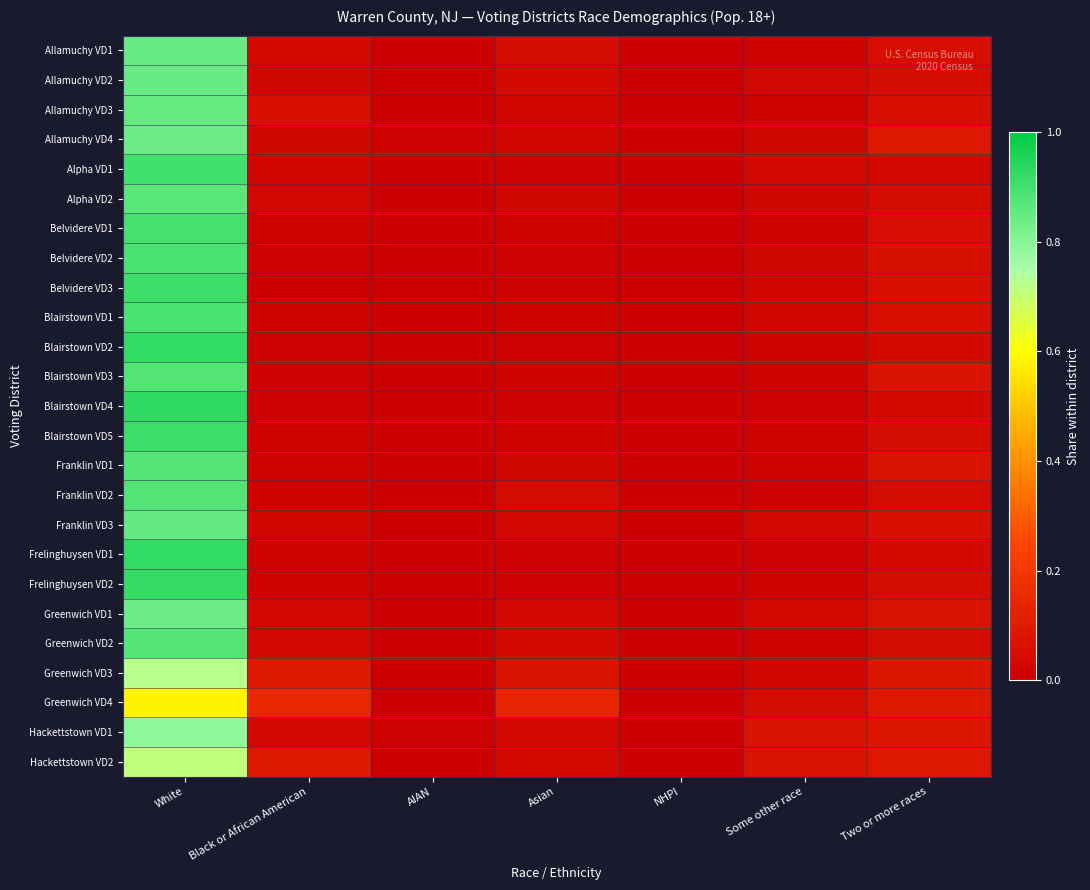

Reading left to right, list all the values displayed in this chart.

Allamuchy VD1: White=0.8	Black or African American=0.0	AIAN=0.0	Asian=0.0	NHPI=0.0	Some other race=0.0	Two or more races=0.1
Allamuchy VD2: White=0.8	Black or African American=0.0	AIAN=0.0	Asian=0.0	NHPI=0.0	Some other race=0.0	Two or more races=0.1
Allamuchy VD3: White=0.8	Black or African American=0.1	AIAN=0.0	Asian=0.0	NHPI=0.0	Some other race=0.0	Two or more races=0.1
Allamuchy VD4: White=0.8	Black or African American=0.0	AIAN=0.0	Asian=0.0	NHPI=0.0	Some other race=0.0	Two or more races=0.1
Alpha VD1: White=0.9	Black or African American=0.0	AIAN=0.0	Asian=0.0	NHPI=0.0	Some other race=0.0	Two or more races=0.0
Alpha VD2: White=0.9	Black or African American=0.0	AIAN=0.0	Asian=0.0	NHPI=0.0	Some other race=0.0	Two or more races=0.0
Belvidere VD1: White=0.9	Black or African American=0.0	AIAN=0.0	Asian=0.0	NHPI=0.0	Some other race=0.0	Two or more races=0.1
Belvidere VD2: White=0.9	Black or African American=0.0	AIAN=0.0	Asian=0.0	NHPI=0.0	Some other race=0.0	Two or more races=0.1
Belvidere VD3: White=0.9	Black or African American=0.0	AIAN=0.0	Asian=0.0	NHPI=0.0	Some other race=0.0	Two or more races=0.1
Blairstown VD1: White=0.9	Black or African American=0.0	AIAN=0.0	Asian=0.0	NHPI=0.0	Some other race=0.0	Two or more races=0.1
Blairstown VD2: White=0.9	Black or African American=0.0	AIAN=0.0	Asian=0.0	NHPI=0.0	Some other race=0.0	Two or more races=0.0
Blairstown VD3: White=0.9	Black or African American=0.0	AIAN=0.0	Asian=0.0	NHPI=0.0	Some other race=0.0	Two or more races=0.1
Blairstown VD4: White=0.9	Black or African American=0.0	AIAN=0.0	Asian=0.0	NHPI=0.0	Some other race=0.0	Two or more races=0.0
Blairstown VD5: White=0.9	Black or African American=0.0	AIAN=0.0	Asian=0.0	NHPI=0.0	Some other race=0.0	Two or more races=0.0
Franklin VD1: White=0.9	Black or African American=0.0	AIAN=0.0	Asian=0.0	NHPI=0.0	Some other race=0.0	Two or more races=0.1
Franklin VD2: White=0.9	Black or African American=0.0	AIAN=0.0	Asian=0.0	NHPI=0.0	Some other race=0.0	Two or more races=0.0
Franklin VD3: White=0.9	Black or African American=0.0	AIAN=0.0	Asian=0.0	NHPI=0.0	Some other race=0.0	Two or more races=0.1
Frelinghuysen VD1: White=0.9	Black or African American=0.0	AIAN=0.0	Asian=0.0	NHPI=0.0	Some other race=0.0	Two or more races=0.0
Frelinghuysen VD2: White=0.9	Black or African American=0.0	AIAN=0.0	Asian=0.0	NHPI=0.0	Some other race=0.0	Two or more races=0.0
Greenwich VD1: White=0.8	Black or African American=0.0	AIAN=0.0	Asian=0.0	NHPI=0.0	Some other race=0.0	Two or more races=0.1
Greenwich VD2: White=0.9	Black or African American=0.0	AIAN=0.0	Asian=0.0	NHPI=0.0	Some other race=0.0	Two or more races=0.0
Greenwich VD3: White=0.7	Black or African American=0.1	AIAN=0.0	Asian=0.1	NHPI=0.0	Some other race=0.0	Two or more races=0.1
Greenwich VD4: White=0.6	Black or African American=0.1	AIAN=0.0	Asian=0.1	NHPI=0.0	Some other race=0.0	Two or more races=0.1
Hackettstown VD1: White=0.8	Black or African American=0.0	AIAN=0.0	Asian=0.0	NHPI=0.0	Some other race=0.1	Two or more races=0.1
Hackettstown VD2: White=0.7	Black or African American=0.1	AIAN=0.0	Asian=0.0	NHPI=0.0	Some other race=0.1	Two or more races=0.1